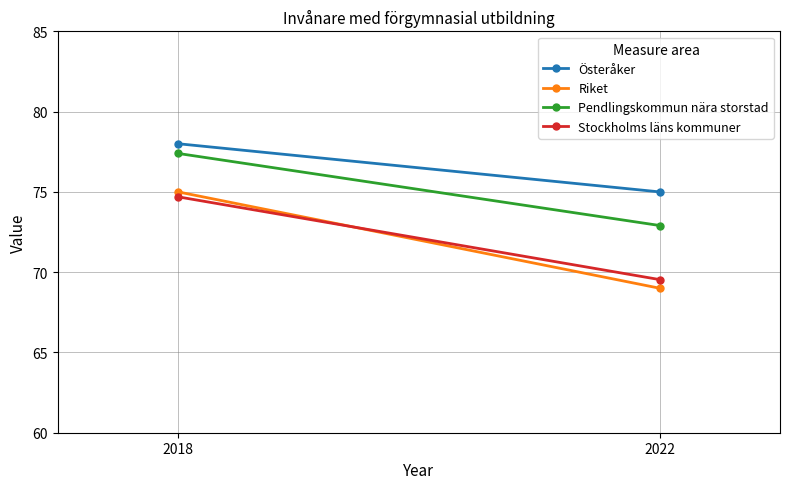

Which category has the lowest value in the Stockholms läns kommuner series?

2022